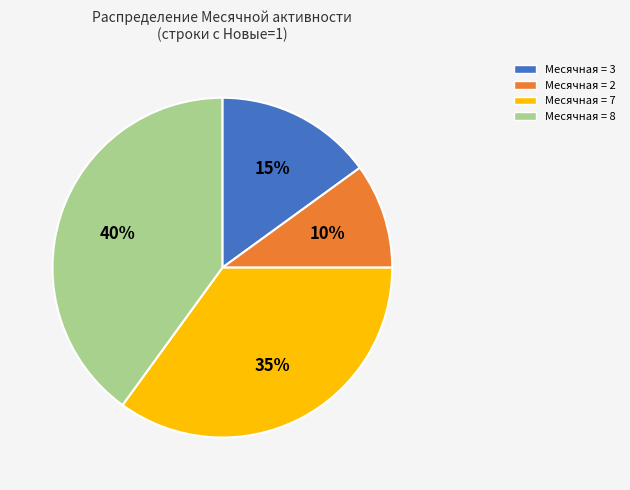

Does any single category account for the majority?

No